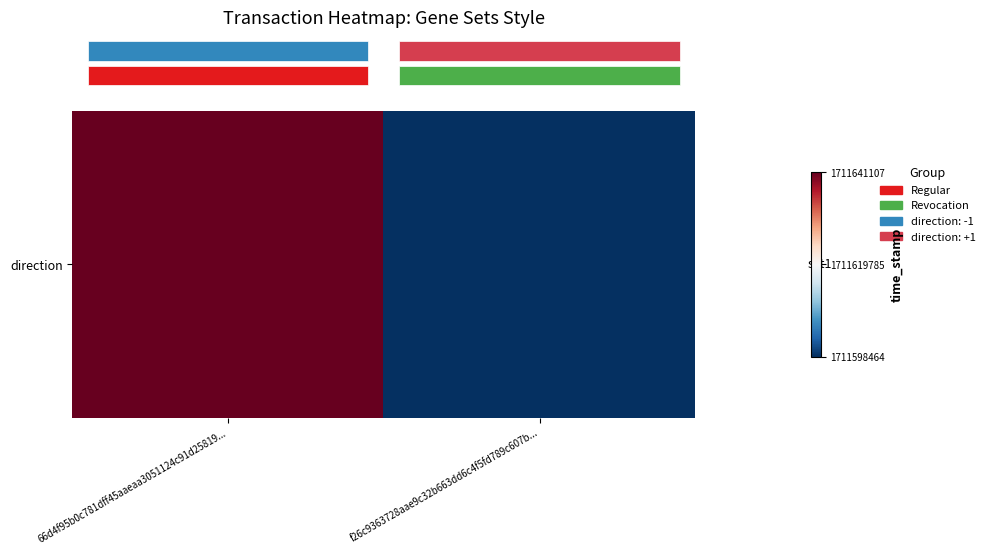

The chart shows a value of 2620598427 at f26c9363728aae9c32b663dd6c4f5fd789c607b.... True or false?

False